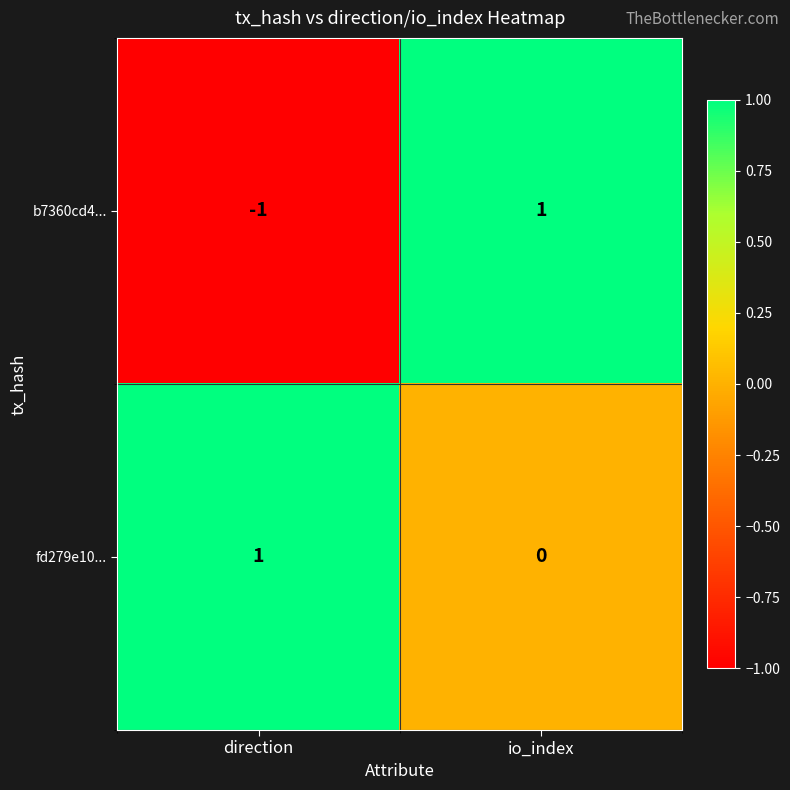

At which label is b7360cd4... closest to 0?

direction